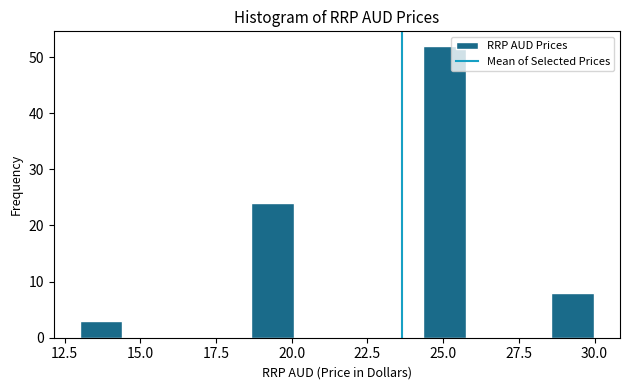

Read against the x-axis, roughly where is the centre of the tallest bar?

25.0